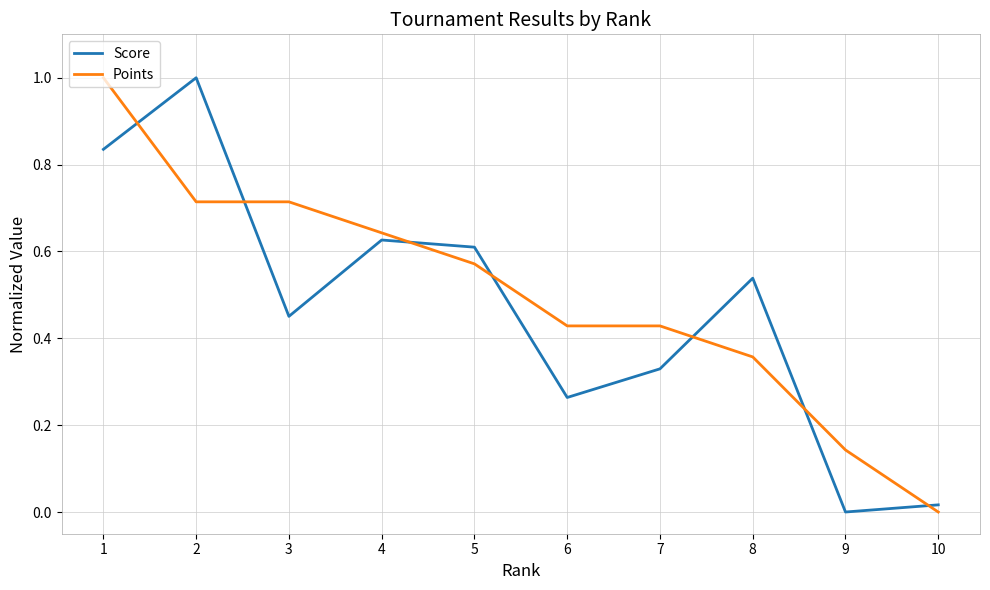

After their last crossing, which series has the higher values: Score or Points?

Score